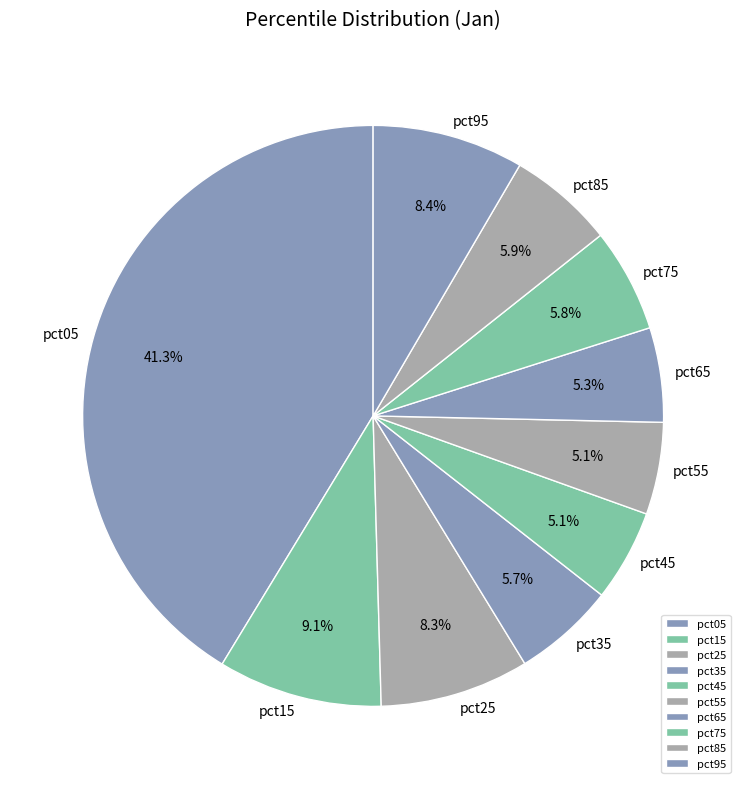

To the nearest percent, what is the combined percentage of pct85 and pct25?

14%